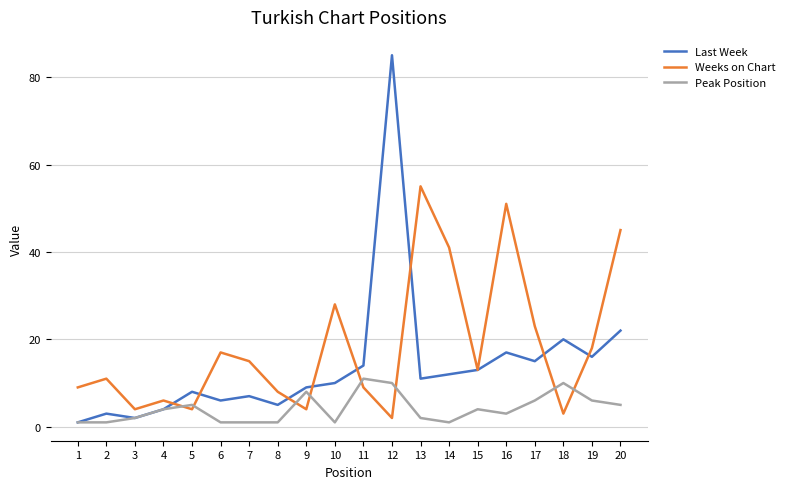

Between 12 and 14, which series saw the biggest shift?

Last Week